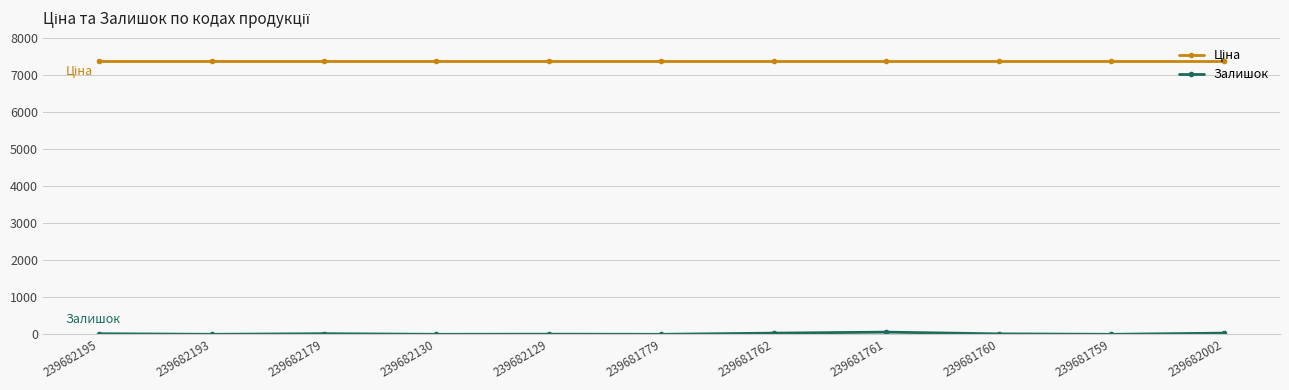

How many data points does each series have?

11